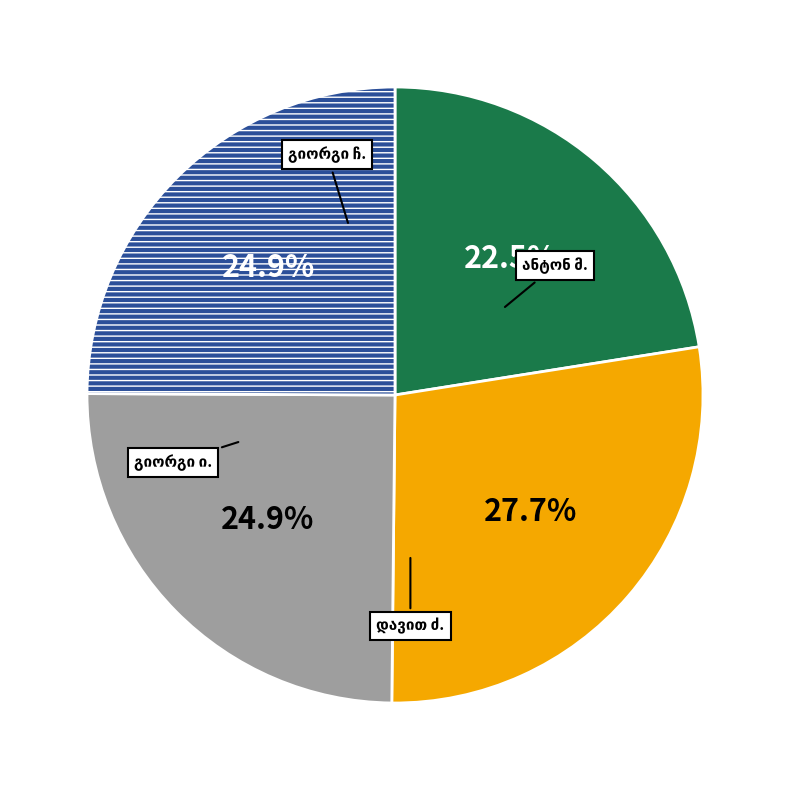

Is there a majority slice in this chart?

No